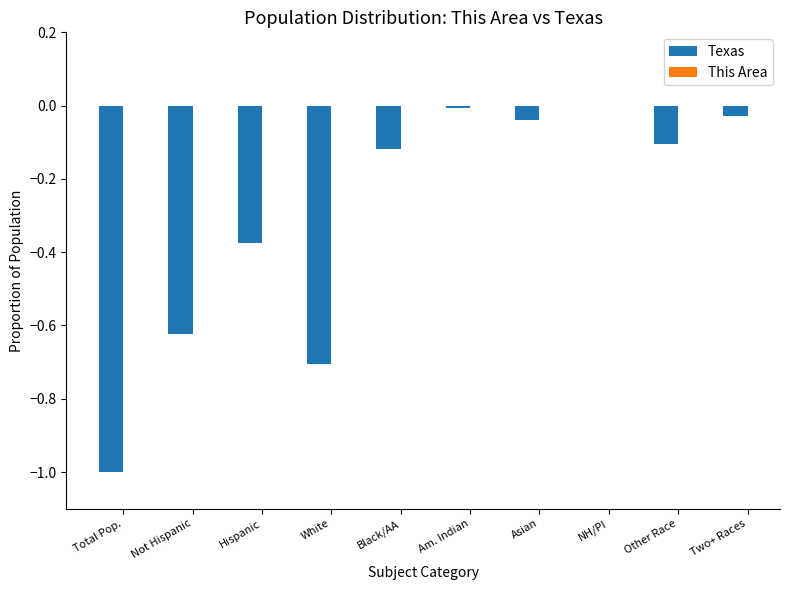

At which label does This Area reach its minimum?

NH/PI